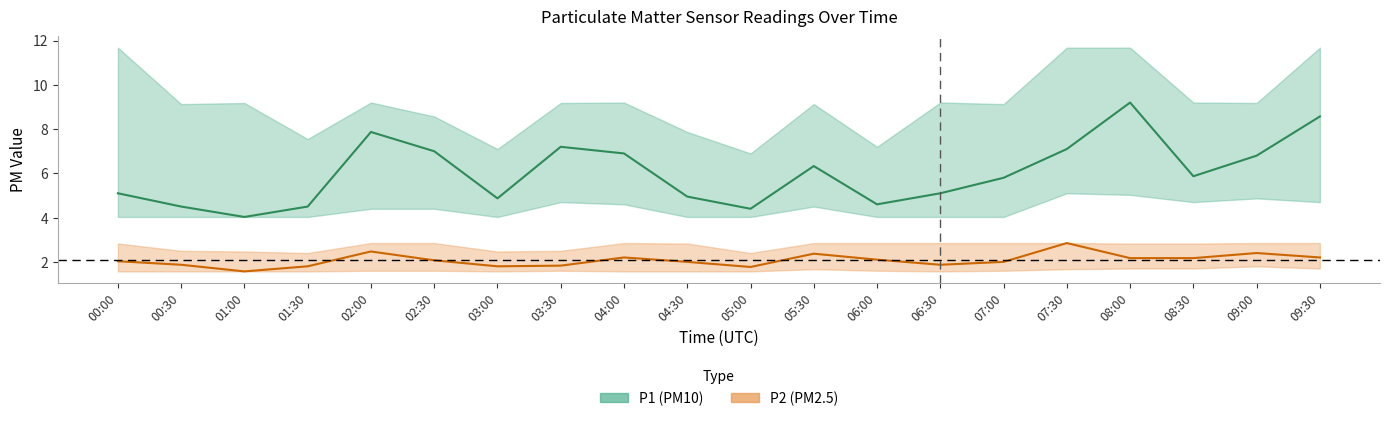

True or false: P2 center and P1 center intersect in this chart.

False